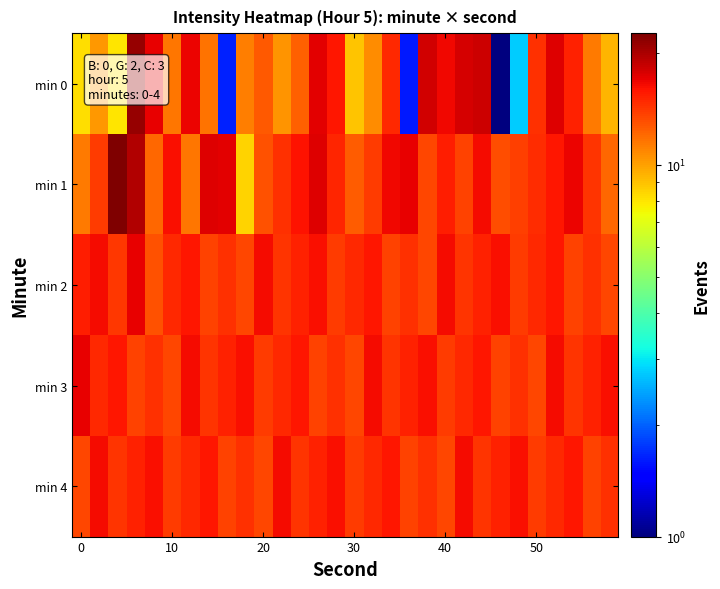

How many categories are shown in the chart?

30